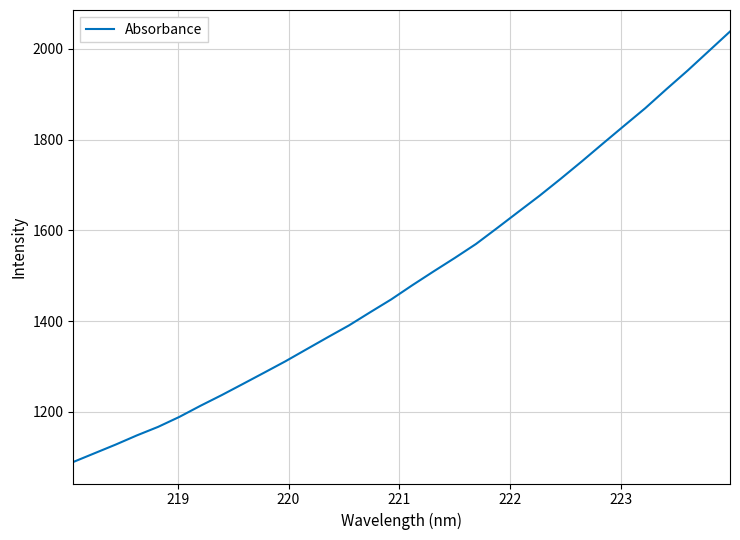

What is the maximum value shown in the chart?

2038.4